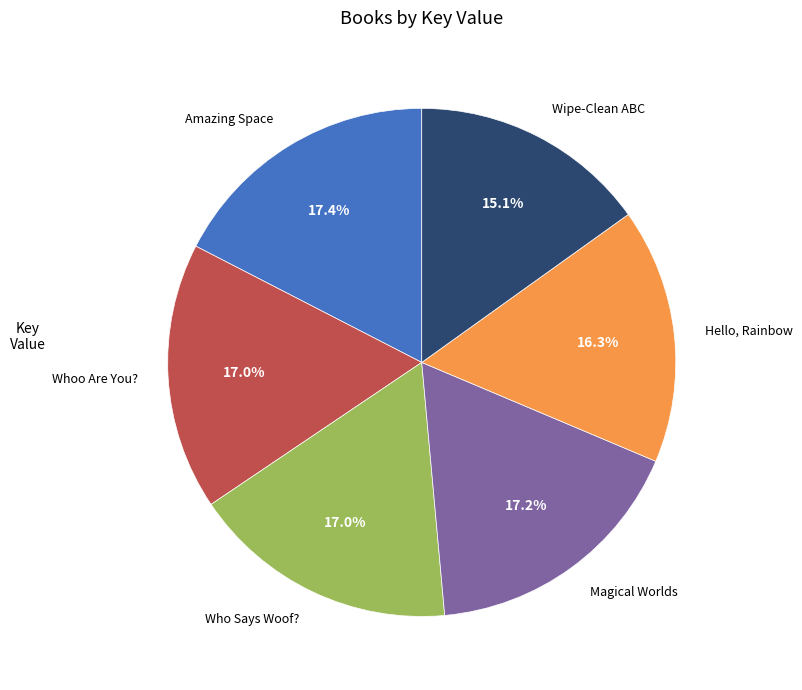

Is there any slice that represents more than half of the pie?

No